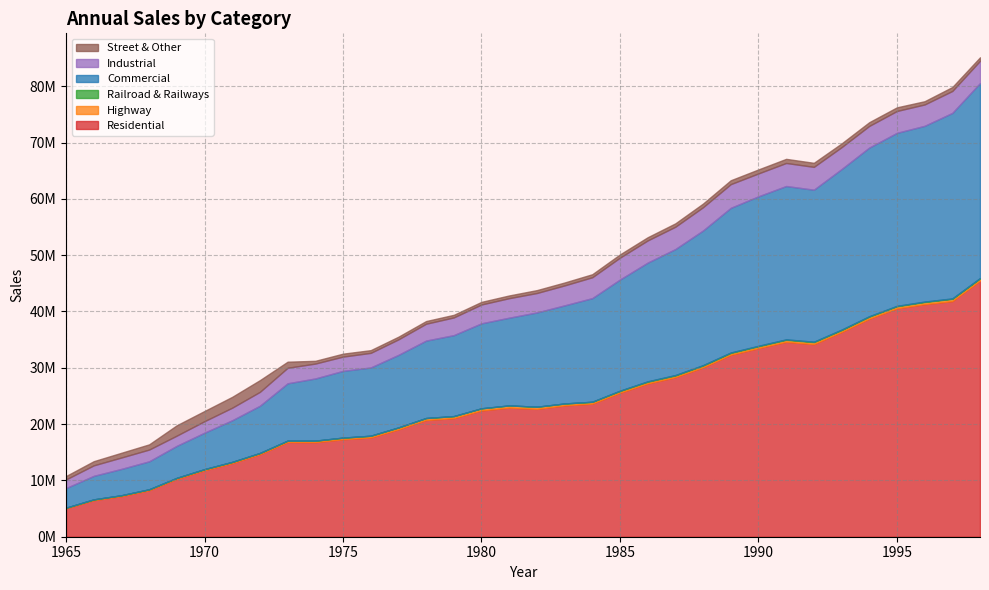

At how many categories does at least one series exceed 44142139?

1